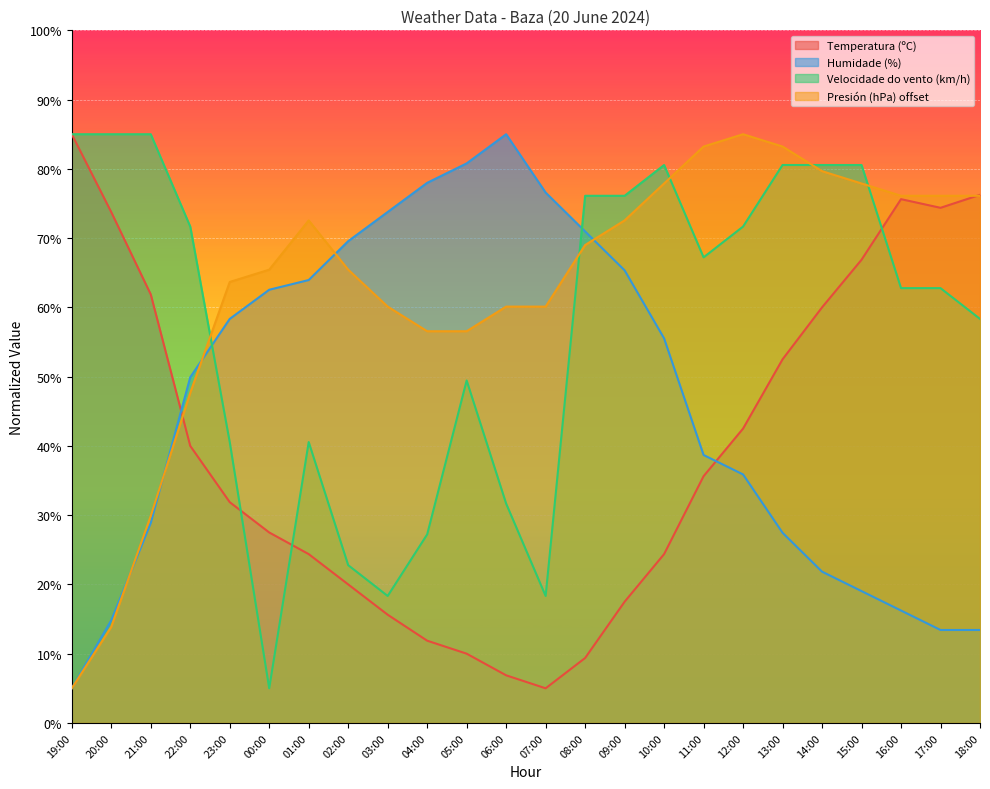

The value of Humidade (%) at 11:00 is 63.0. True or false?

False